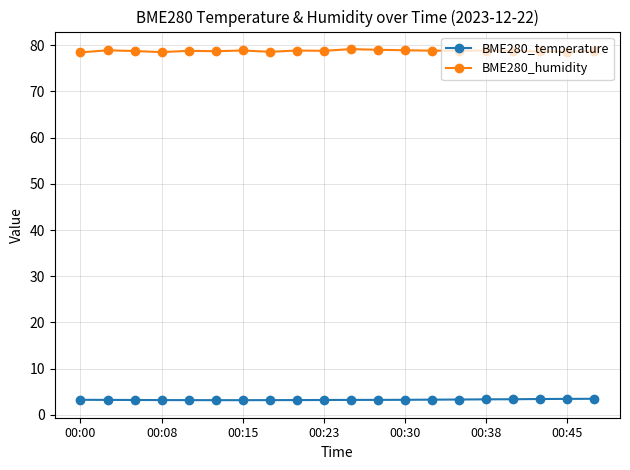

True or false: BME280_humidity and BME280_temperature intersect in this chart.

False